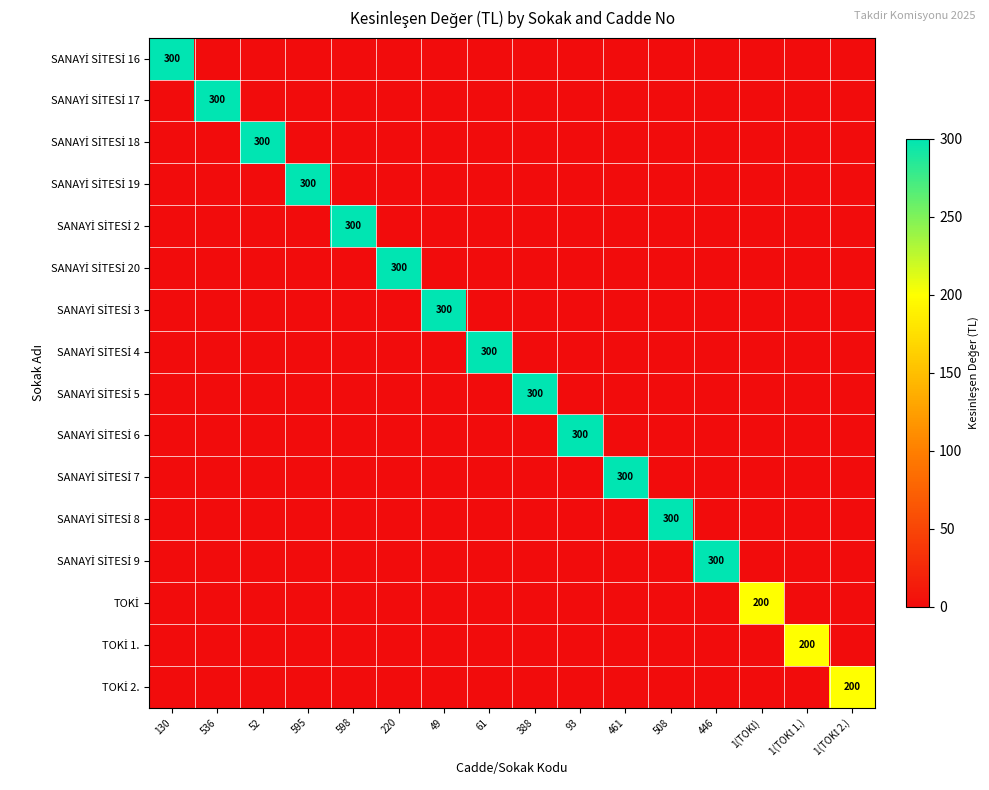

Which label corresponds to the smallest value in the chart?

536